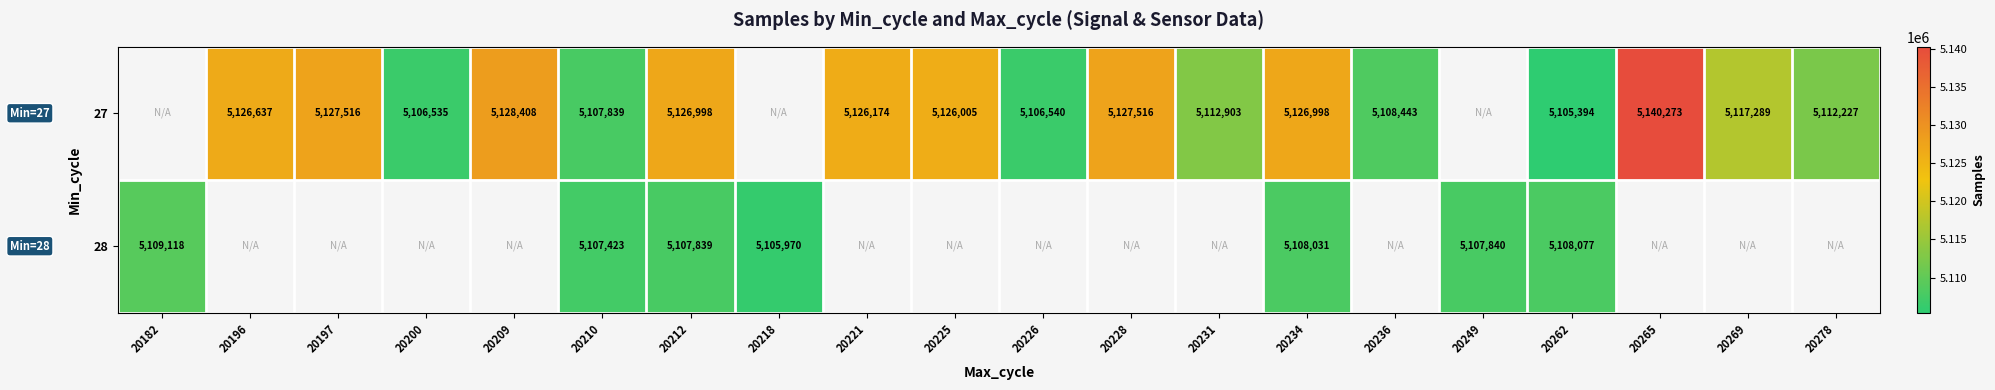

How many distinct data groups are displayed?

2